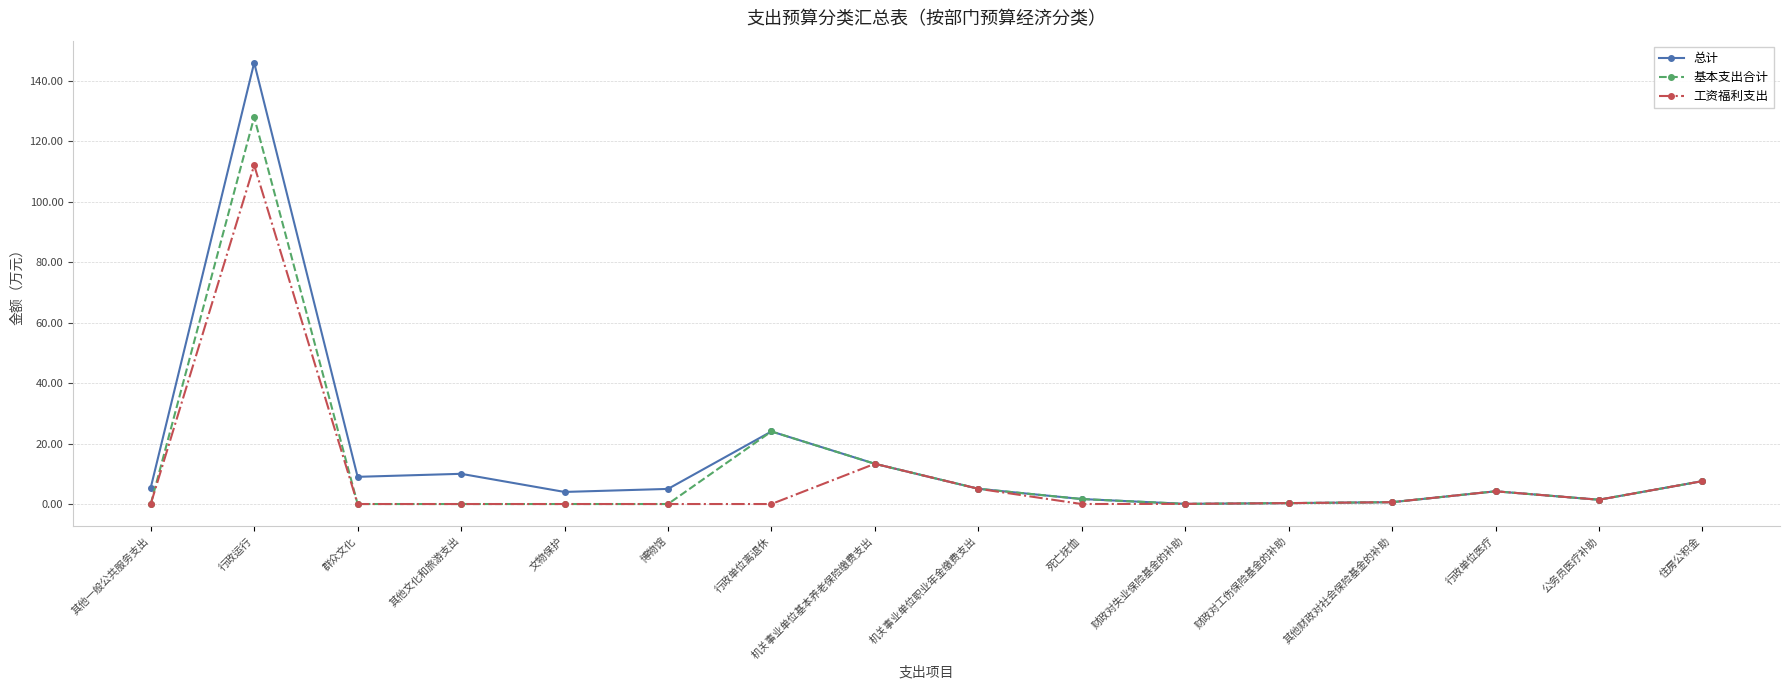

The 基本支出合计 series shows 0.0 at 文物保护. True or false?

True